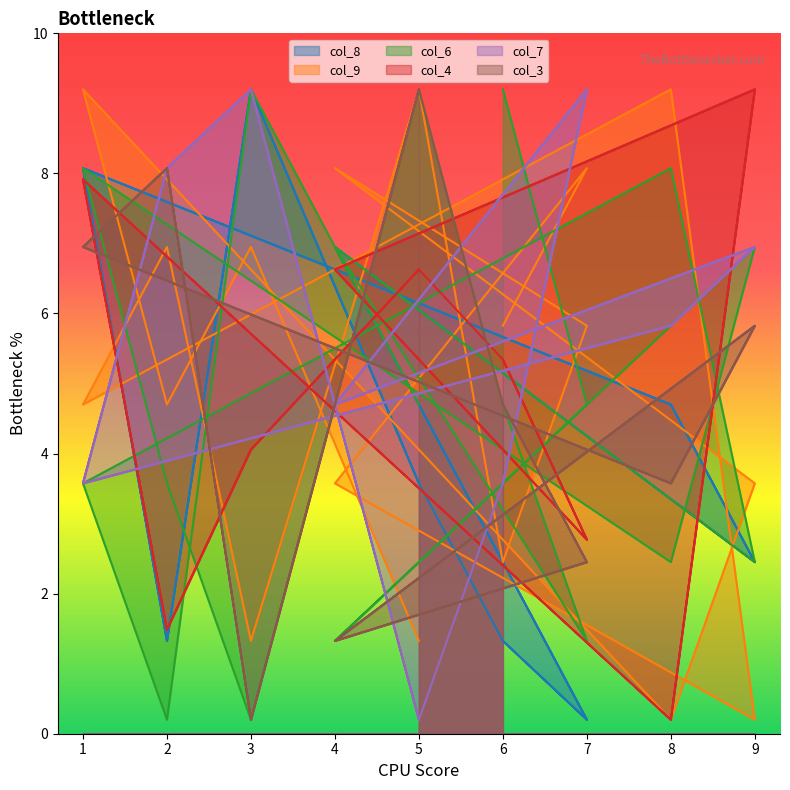

Which series has the largest range (max minus min)?

col_8